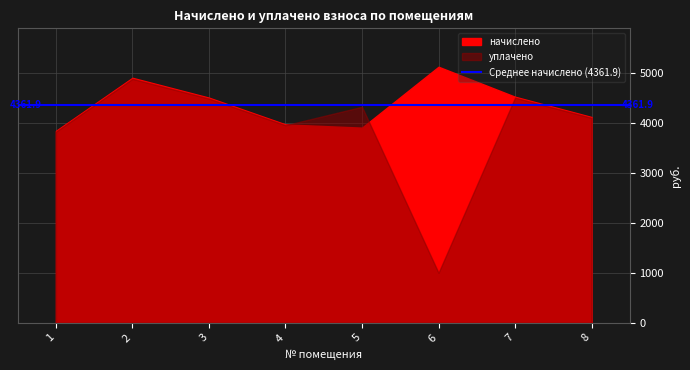

Reading left to right, list all the values displayed in this chart.

начислено: 3841.4	4903.3	4506.2	3970.6	3906.0	5124.9	4524.7	4118.4
уплачено: 3825.2	4882.6	4487.2	3953.8	4323.5	1000.6	4505.6	4101.0